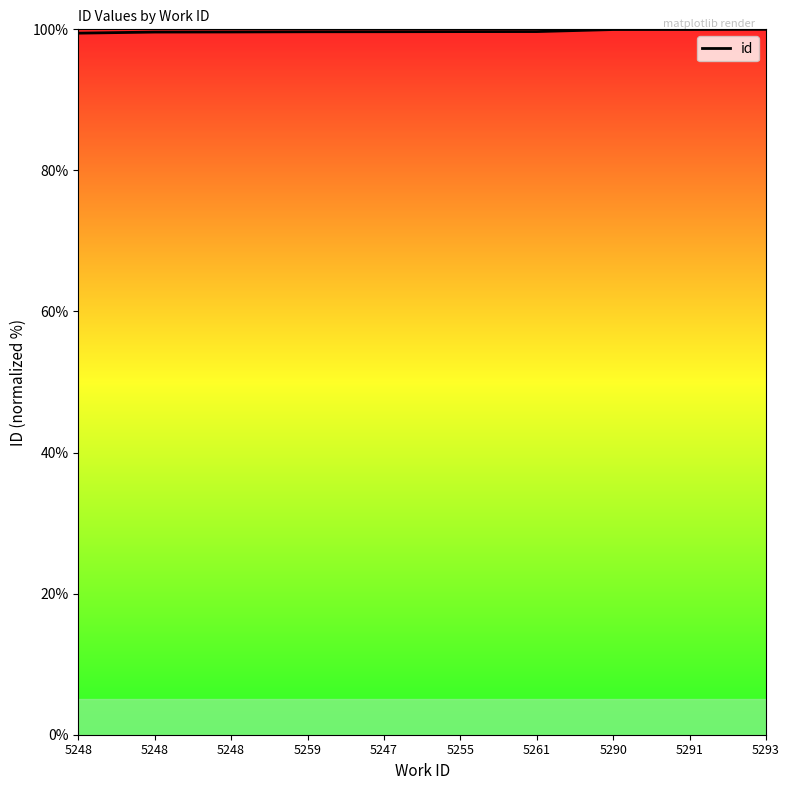

List the labels in order of value, largest first.

5293, 5291, 5290, 5261, 5255, 5247, 5259, 5248, 5248, 5248